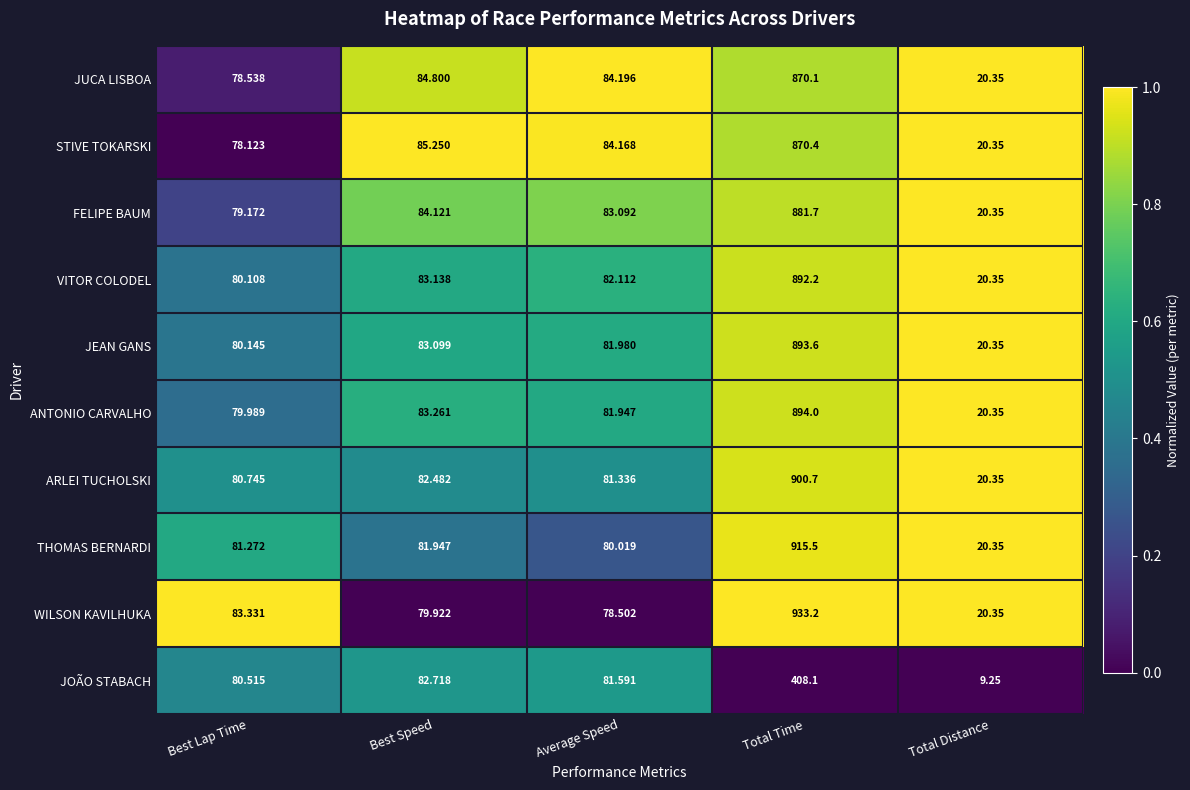

Count the number of categories in the chart.

5